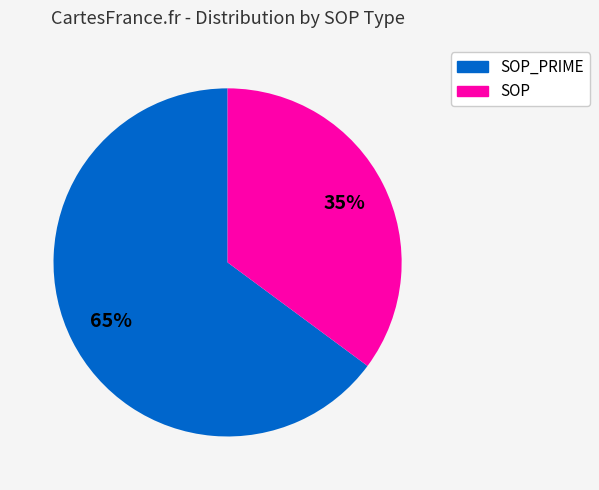

What percentage is the SOP_PRIME slice, to the nearest percent?

65%